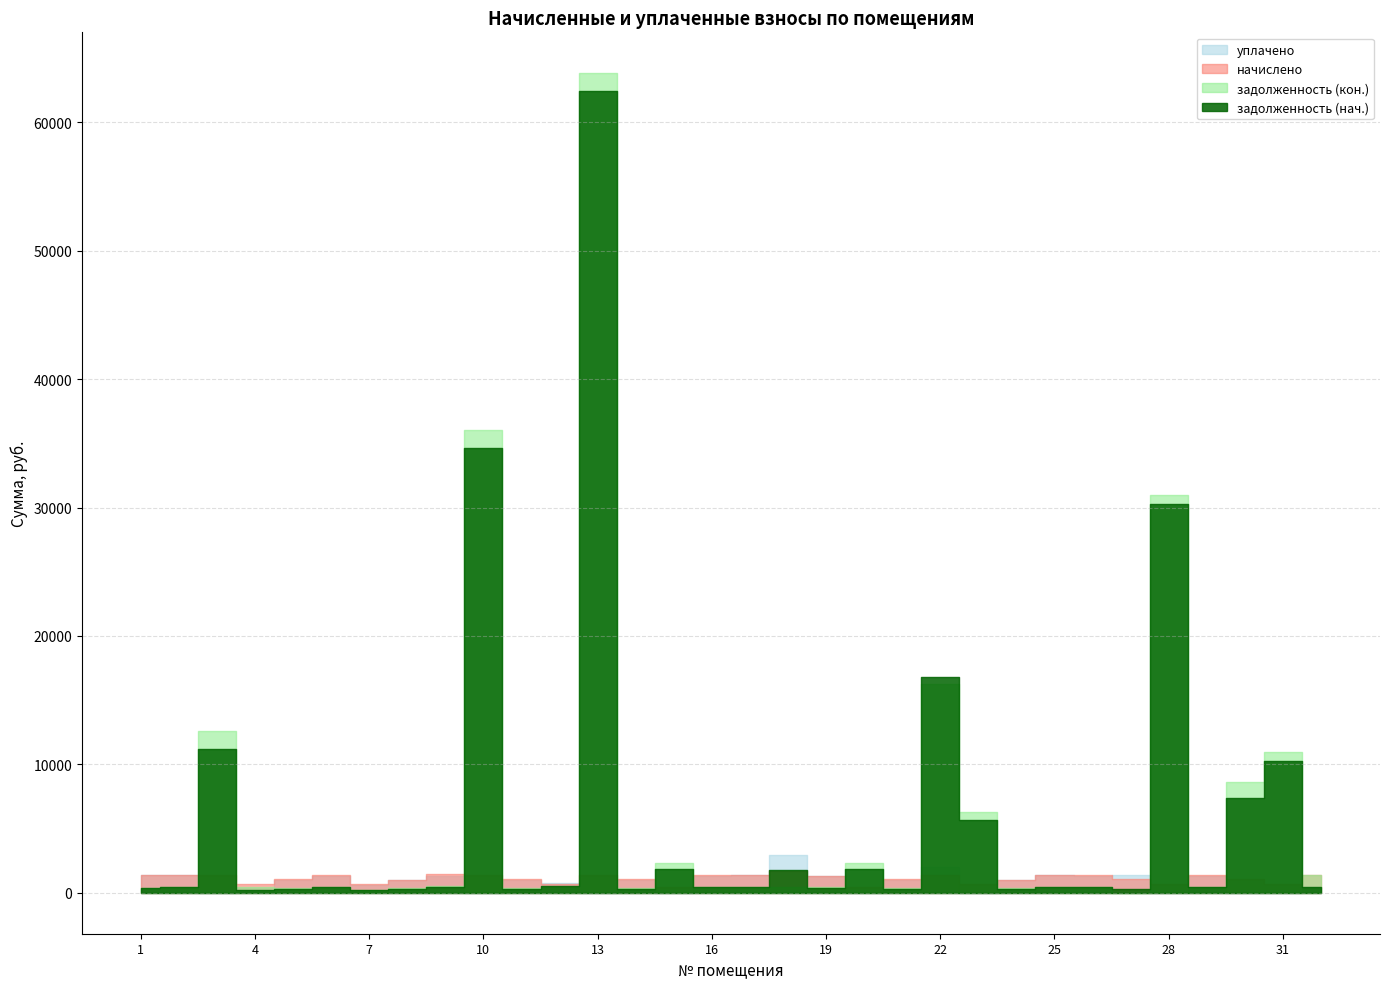

Does the chart have visible grid lines?

Yes